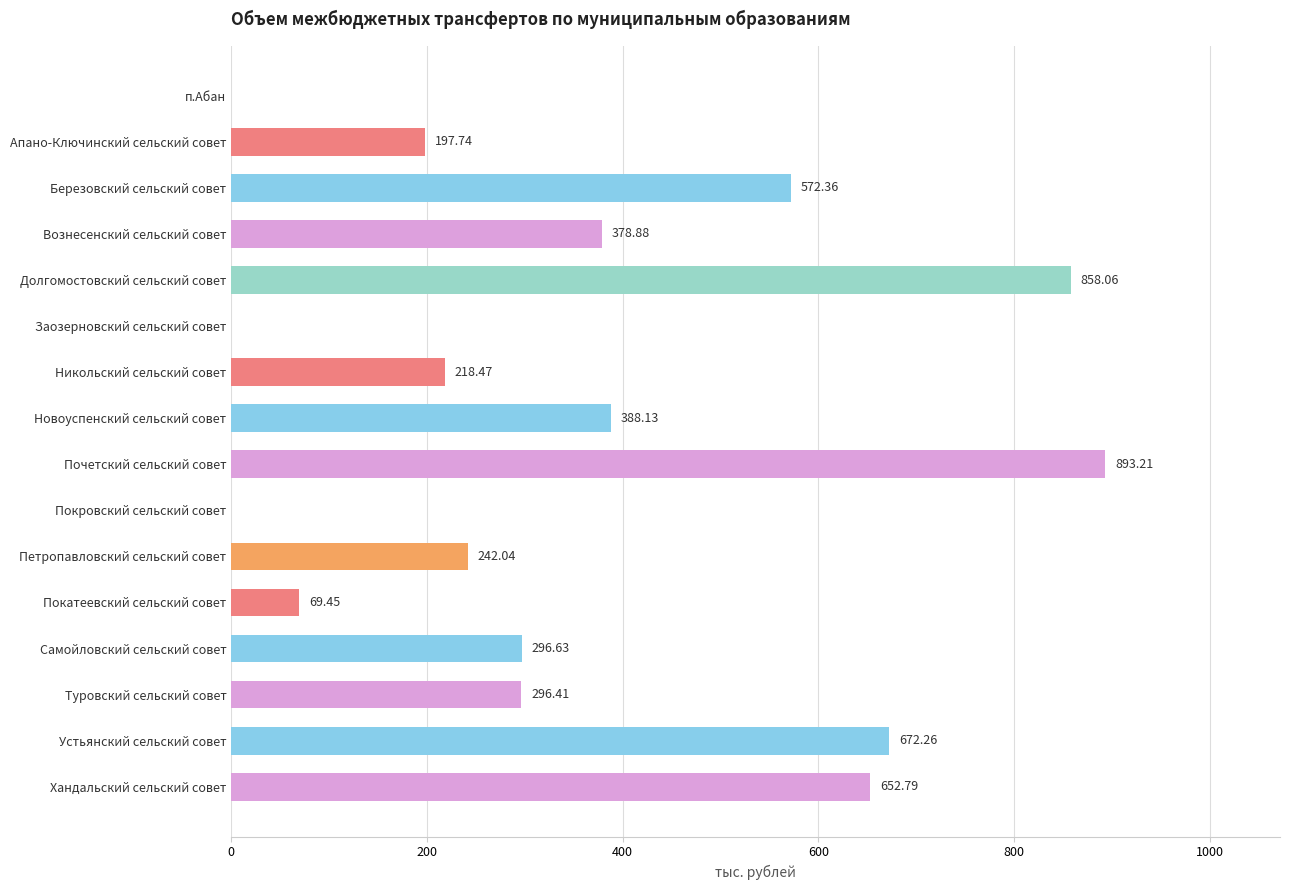

Approximately how many times larger is the value at Самойловский сельский совет compared to Вознесенский сельский совет?

0.8